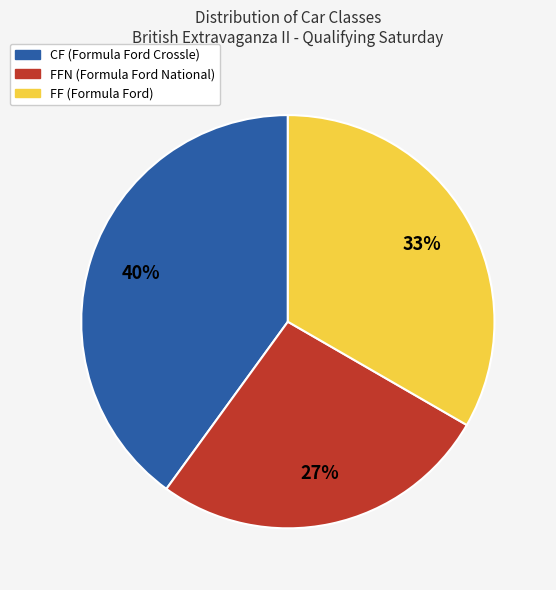

To the nearest percent, what is the average slice percentage?

33%